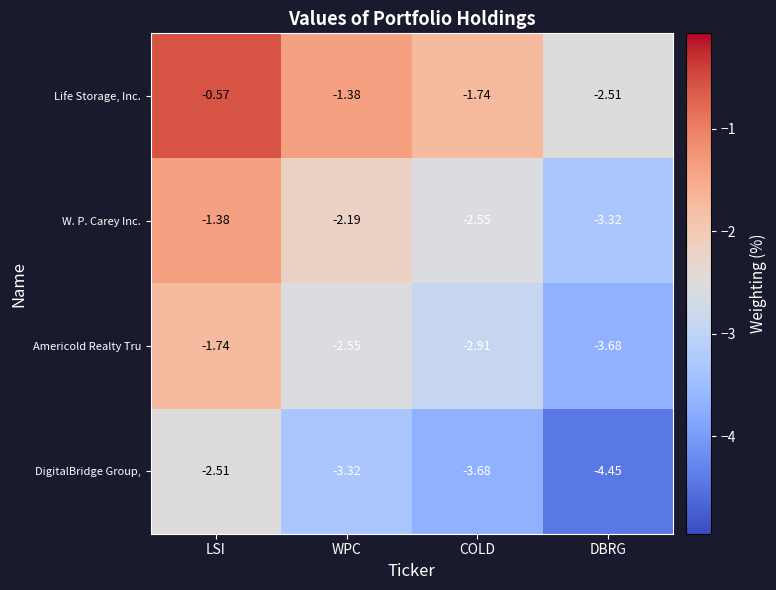

Which category has the highest value in the DigitalBridge Group, series?

LSI